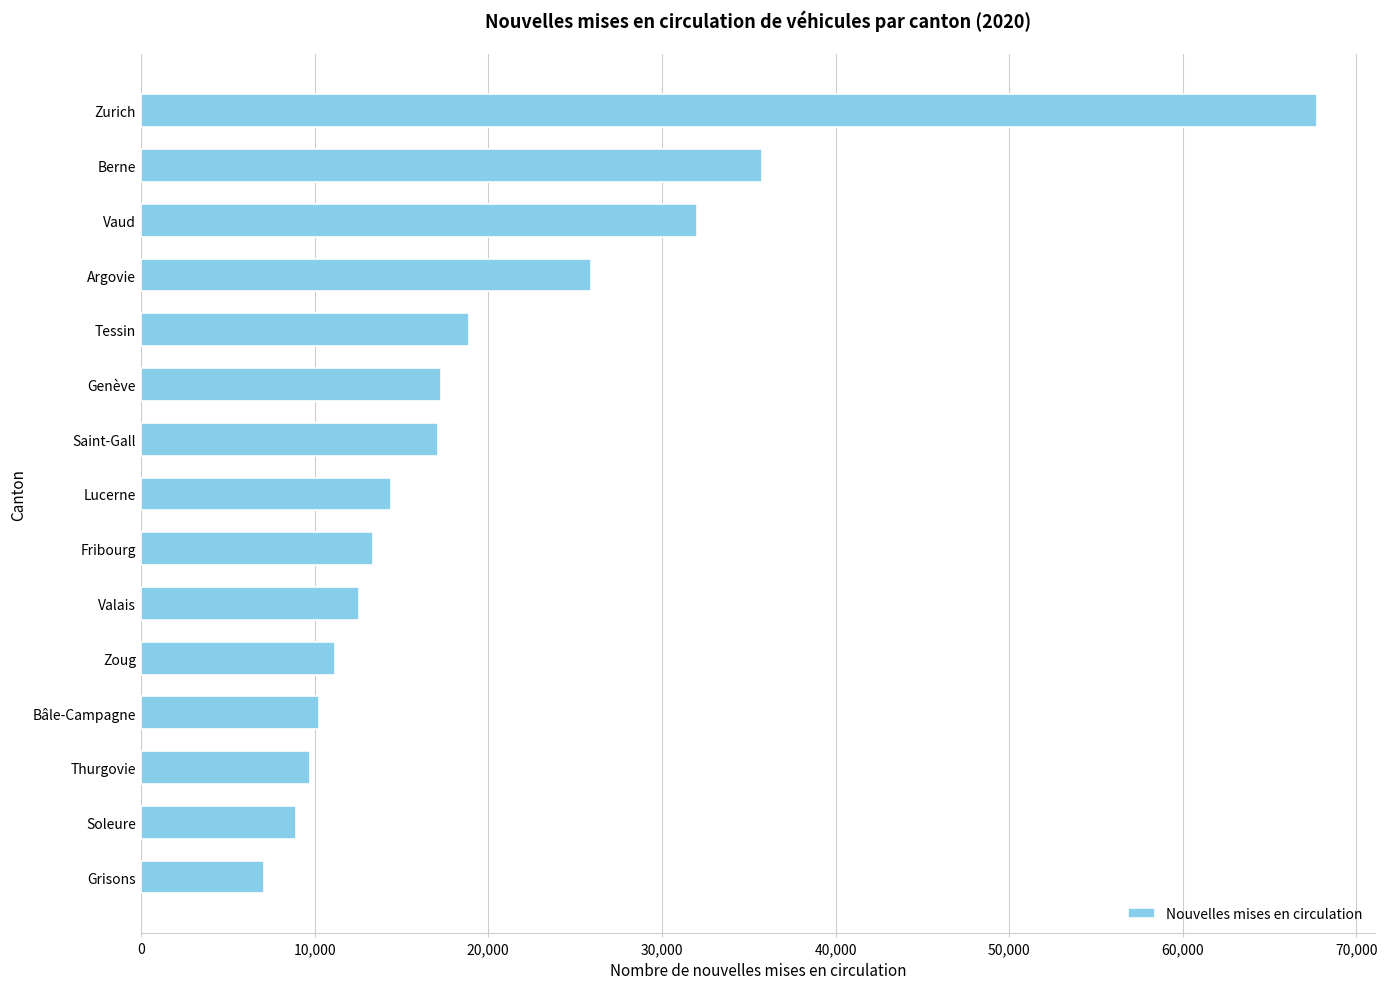

At which label is the value closest to 37383?

Berne